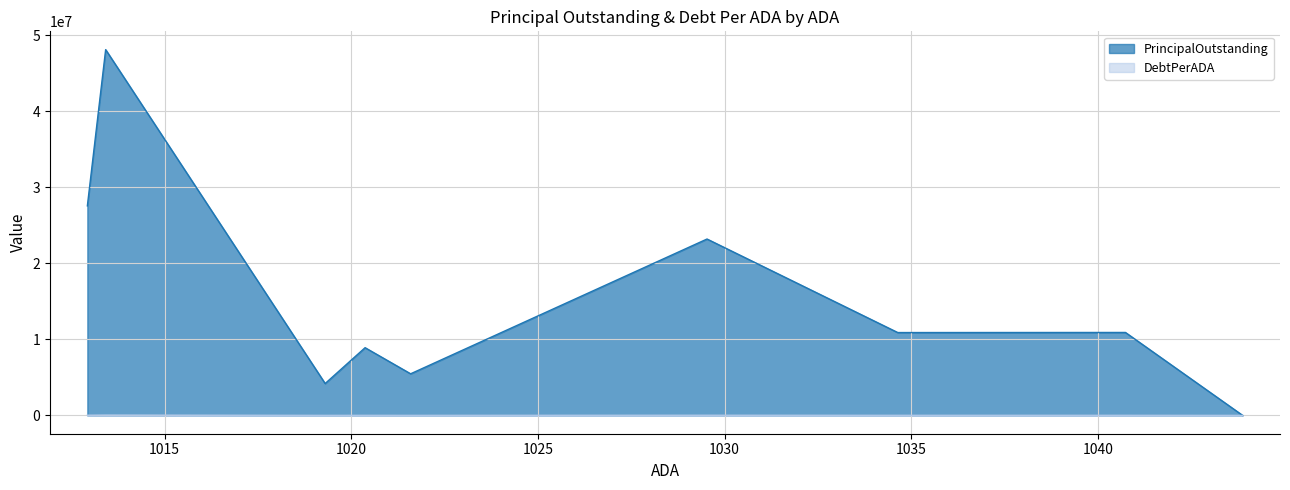

What is the label of the 9th point from the right?

Boling ISD